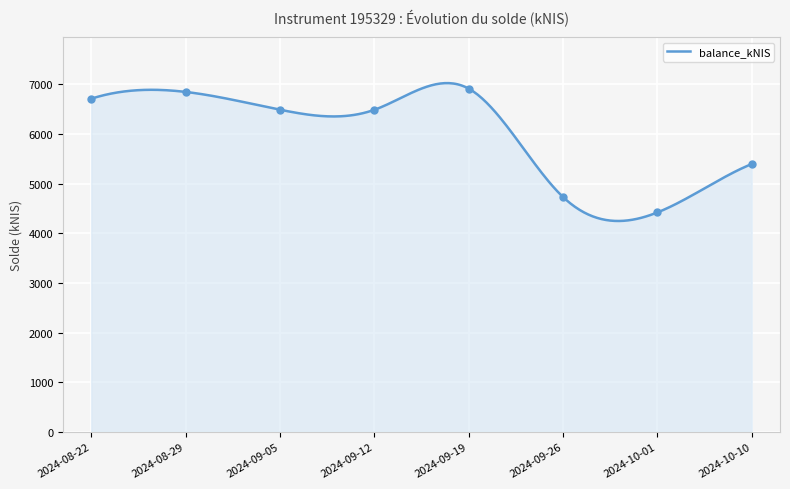

Count the number of values greater than 6490.

4